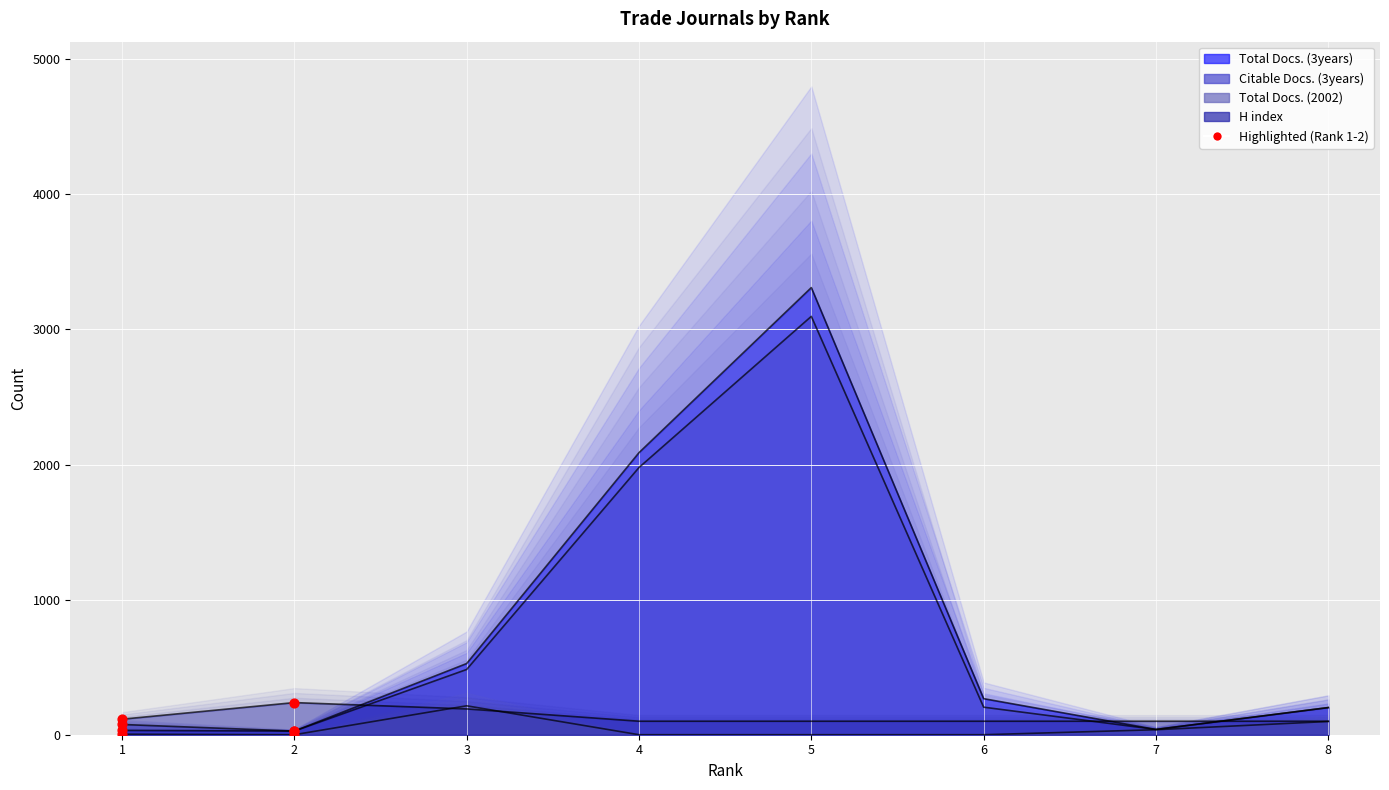

Which series has the largest Y range (max minus min)?

Total Docs. (3years)